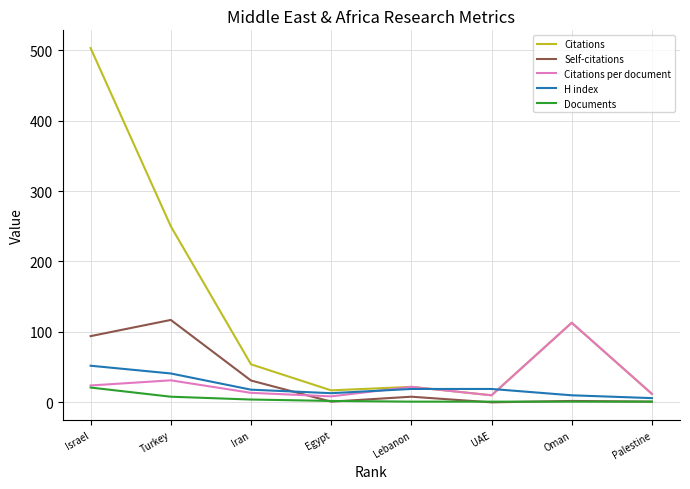

Where is the first local minimum for Citations per document?

Egypt